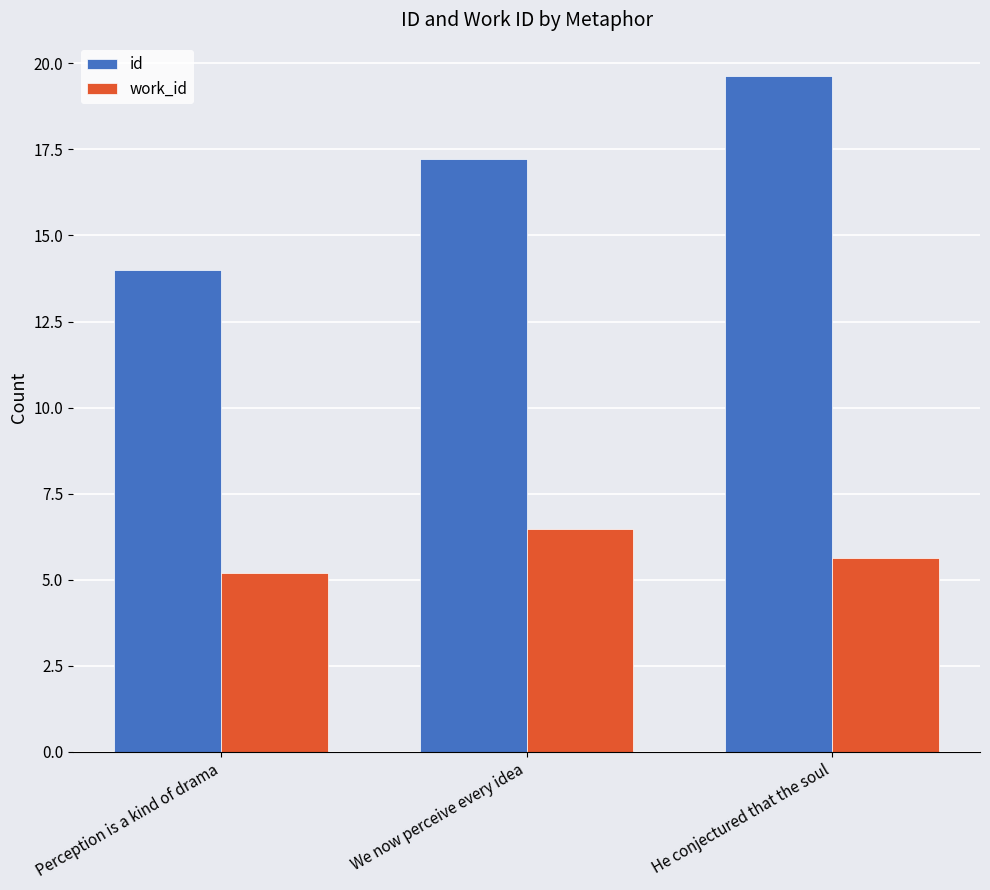

Between Perception is a kind of drama and We now perceive every idea, which series saw the biggest shift?

id